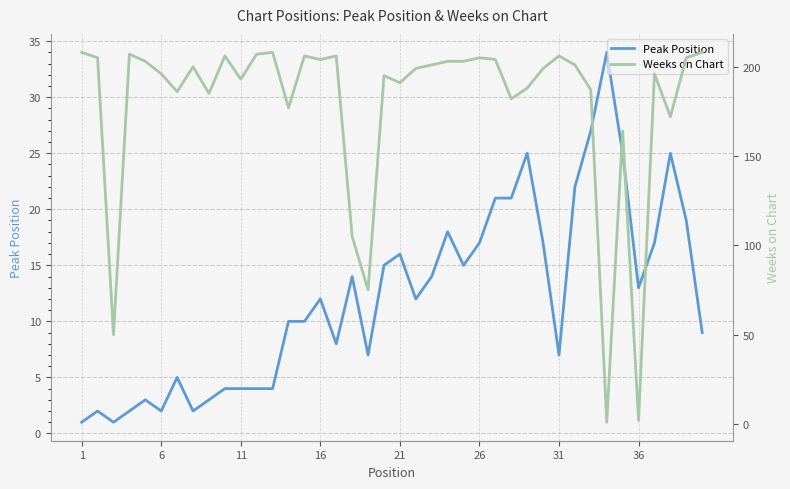

At which label does Peak Position reach its minimum?

1